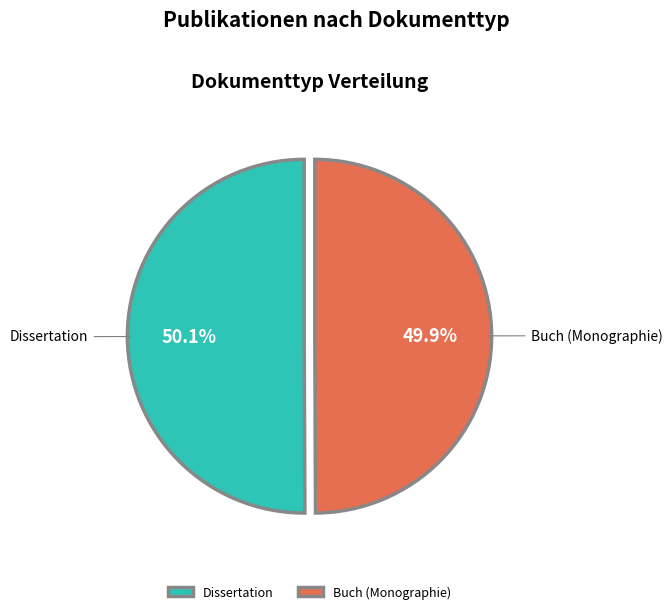

How many segments does this pie chart have?

2